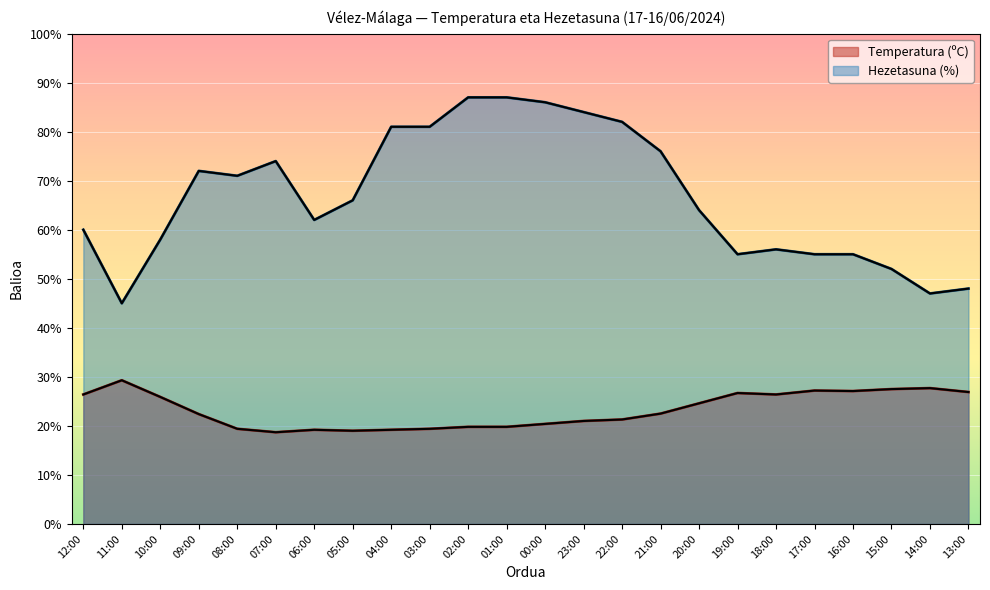

Reading left to right, transcribe all the data shown in this chart.

Temperatura (ºC): 26.4	29.3	25.9	22.4	19.4	18.7	19.2	19.0	19.2	19.4	19.8	19.8	20.4	21.0	21.3	22.5	24.6	26.7	26.4	27.2	27.1	27.5	27.7	26.9
Hezetasuna (%): 60.0	45.0	58.0	72.0	71.0	74.0	62.0	66.0	81.0	81.0	87.0	87.0	86.0	84.0	82.0	76.0	64.0	55.0	56.0	55.0	55.0	52.0	47.0	48.0